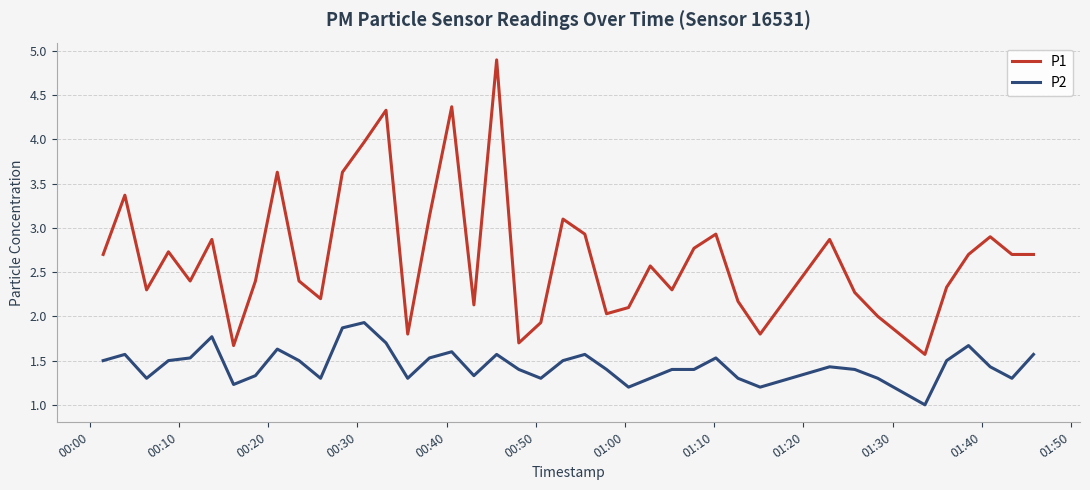

Rank the series by their average value, from highest to lowest.

P1, P2